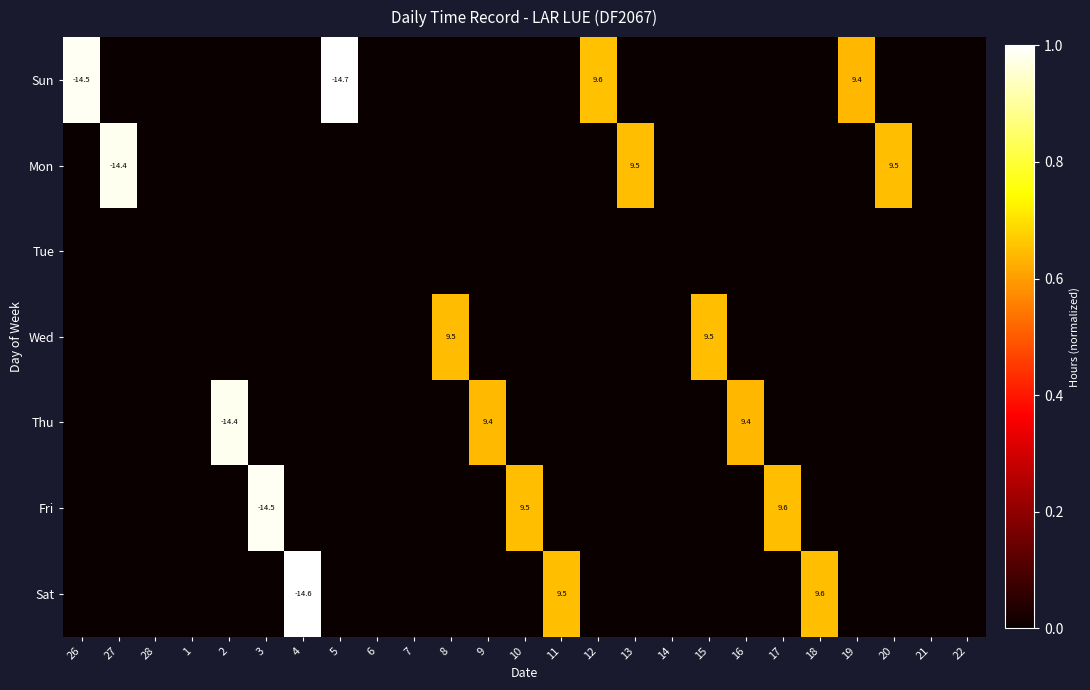

Is the value of Tue at 3 greater than the value of Thu at 3?

No